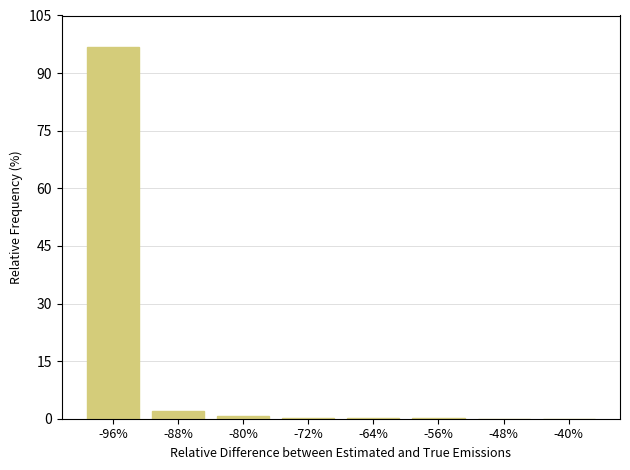

The chart shows a value of 131.0 at -96%. True or false?

False